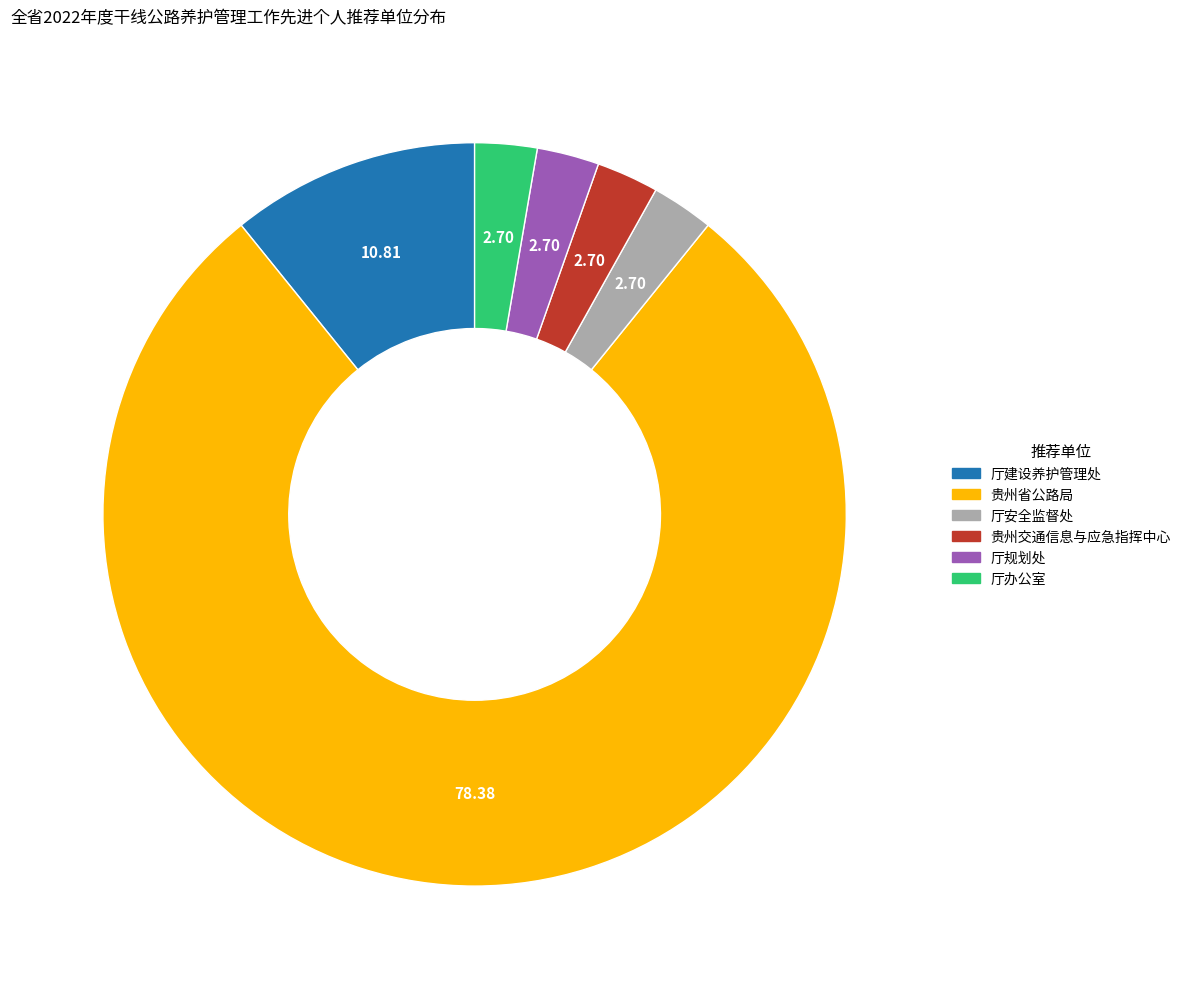

Is the sum of 厅规划处 and 贵州交通信息与应急指挥中心 greater than half?

No